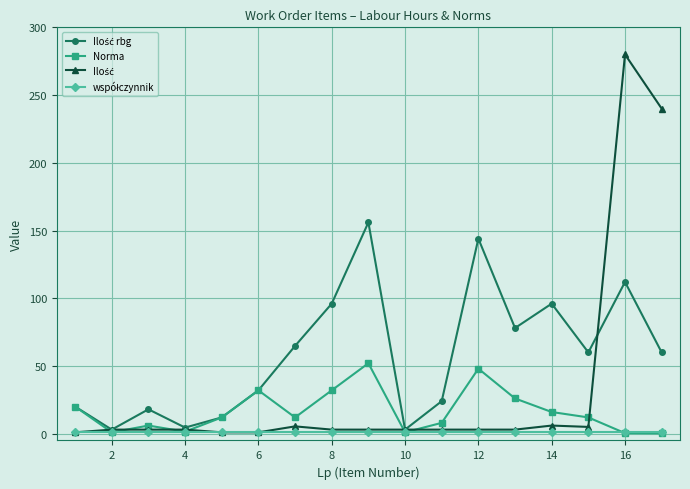

What is the maximum value shown in the chart?

280.0